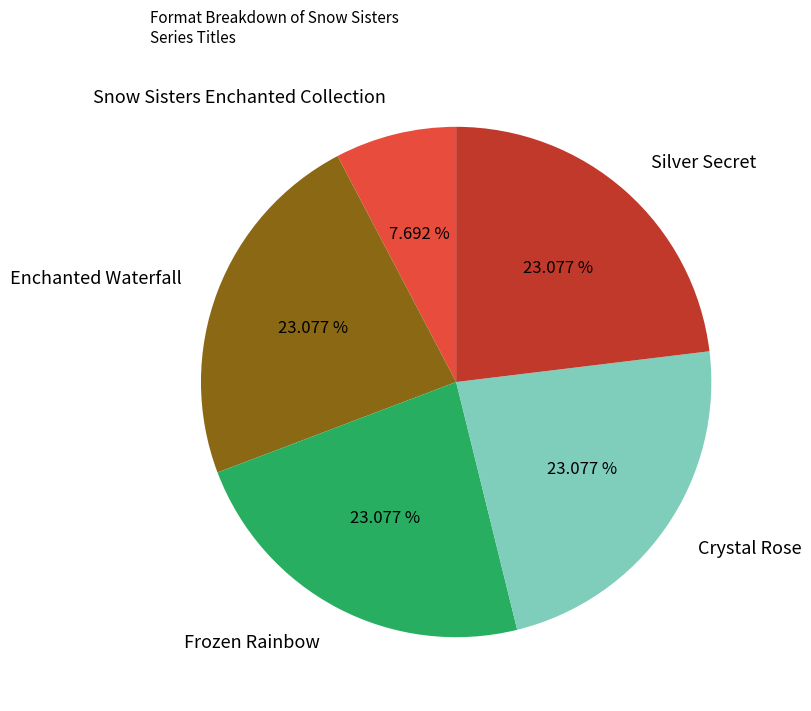

Approximately how many times larger is the value at Frozen Rainbow compared to Silver Secret?

1.0